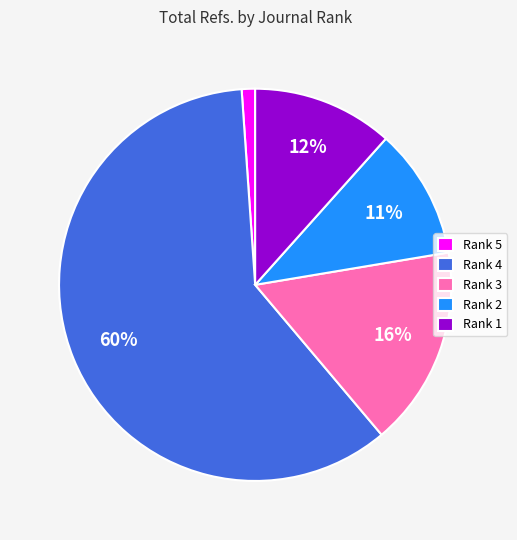

Is the sum of Rank 1 and Rank 5 greater than half?

No